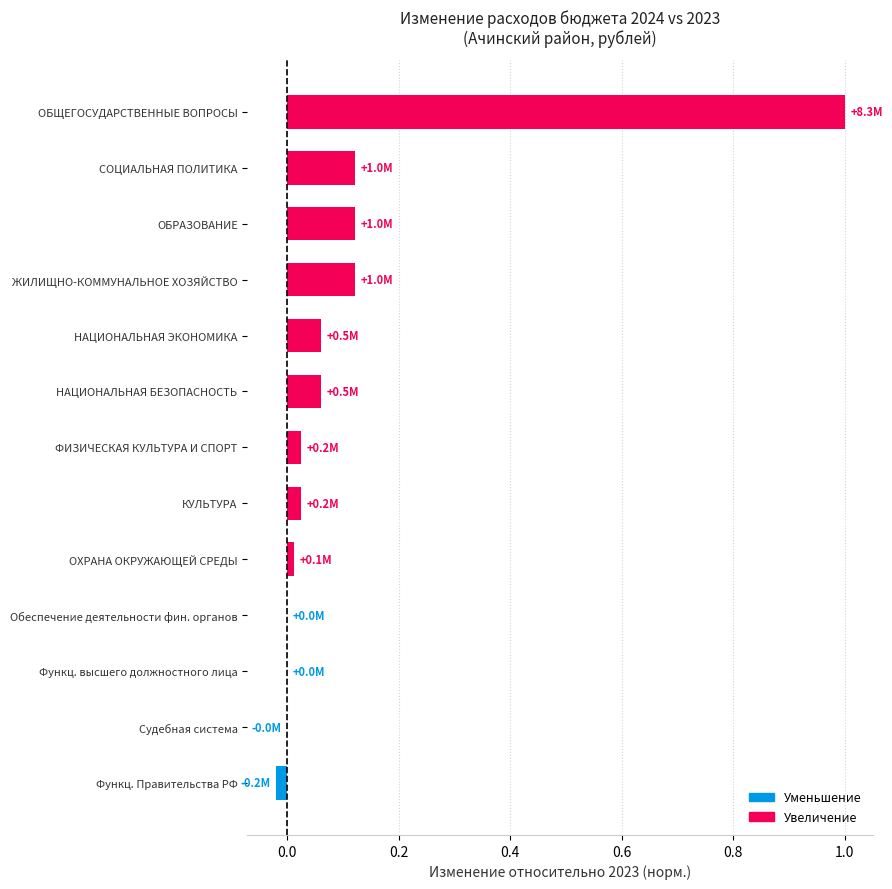

The chart shows a value of 0.4 at Обеспечение деятельности фин. органов. True or false?

False